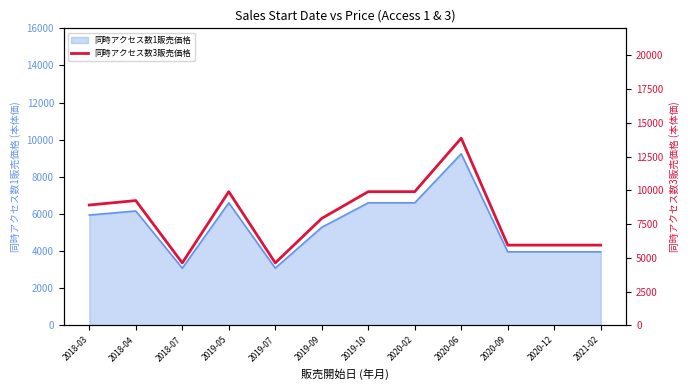

True or false: the data shows 5940 at 2020-12.

True